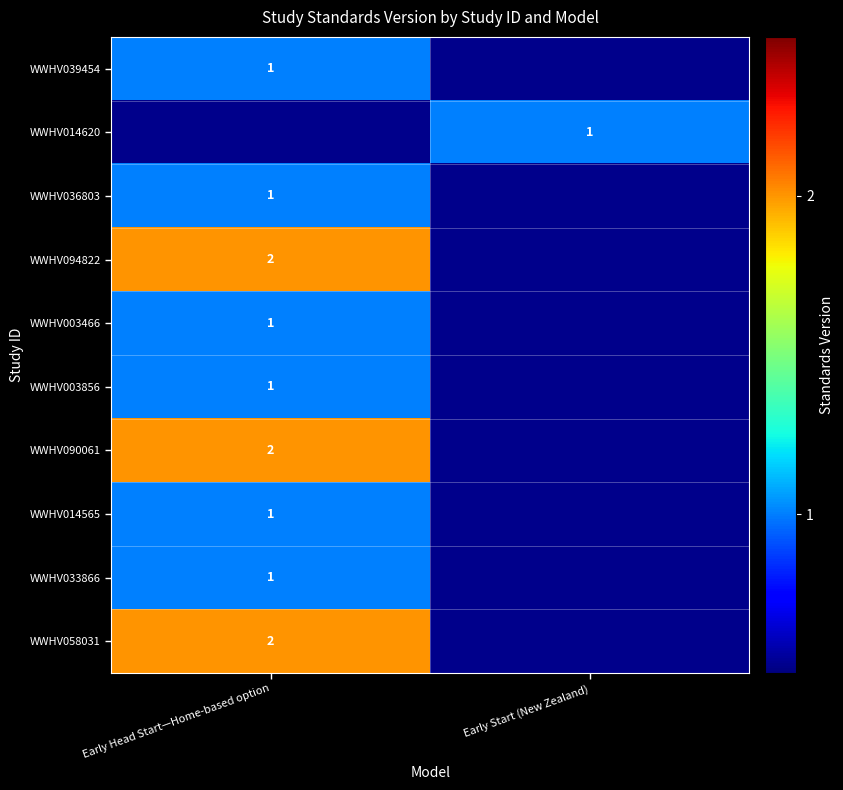

True or false: WWHV094822 has a value of 0 at Early Head Start—Home-based option.

False